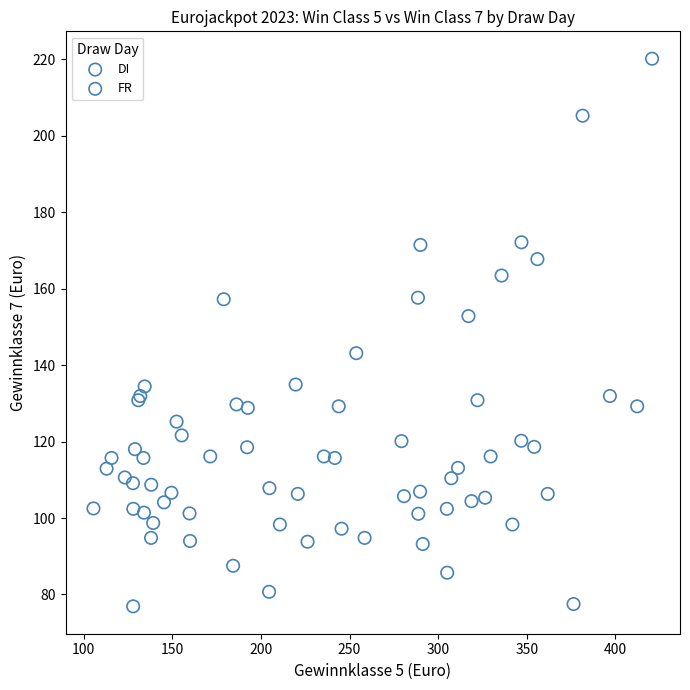

Which series reaches the maximum Y coordinate?

FR